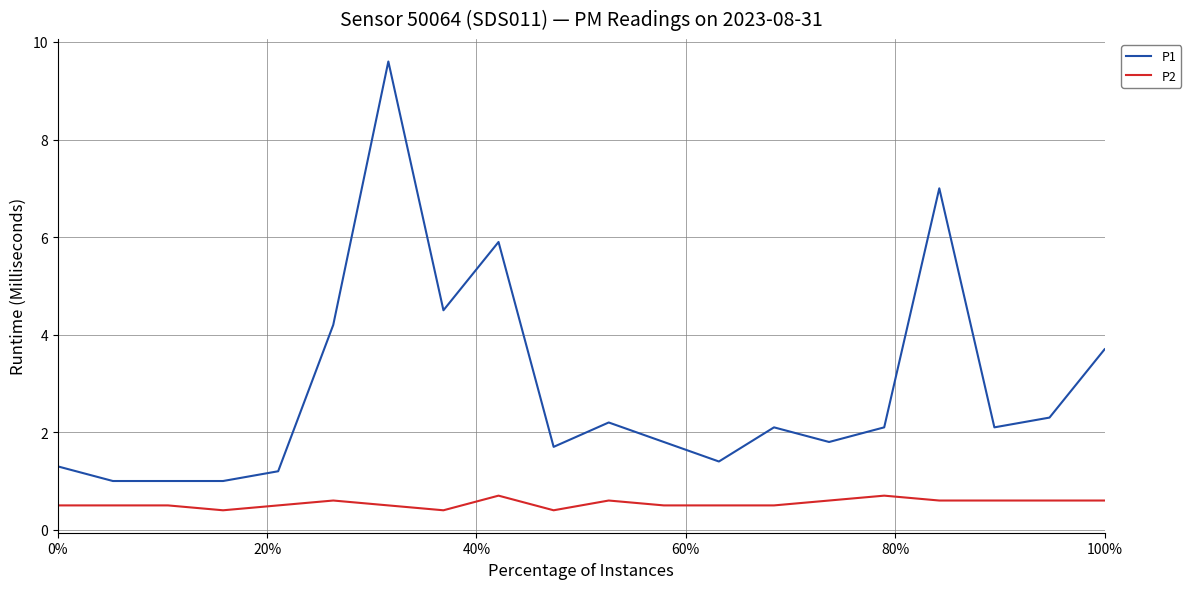

Which series has the largest range (max minus min)?

P1